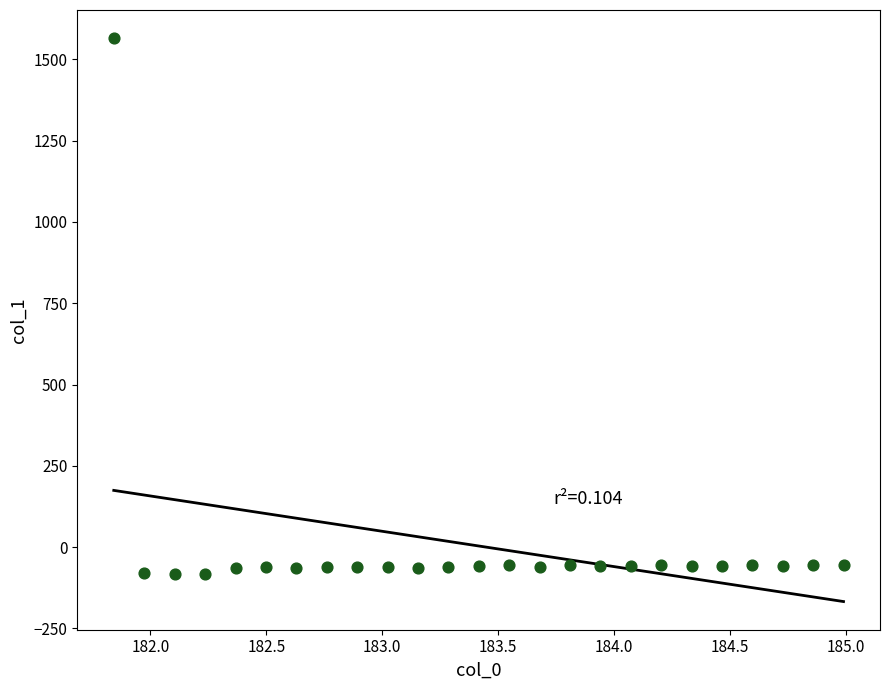

What is the range of Y values (max minus min)?

1649.8